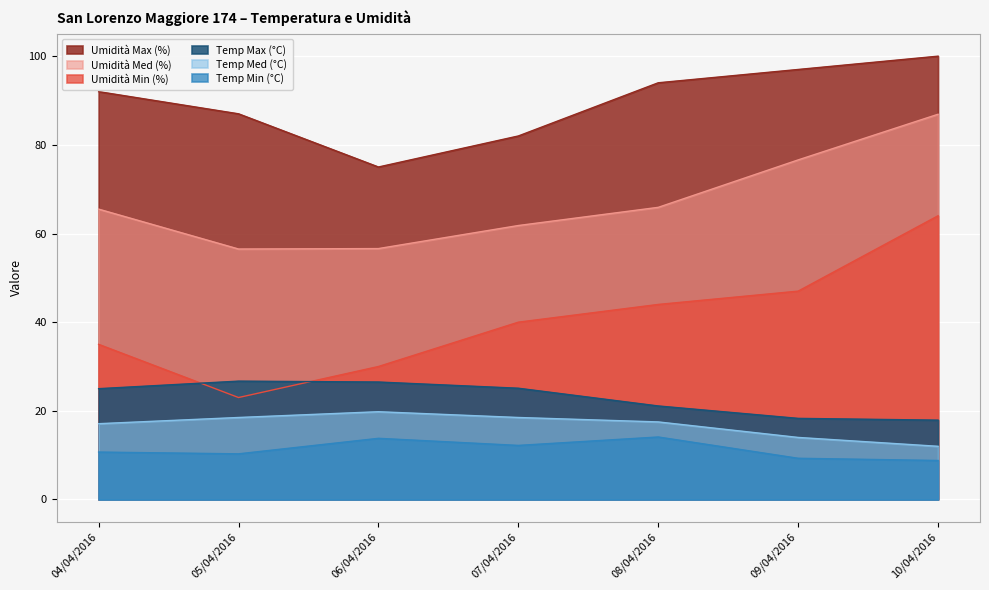

Is the value of Temp Med (°C) at 04/04/2016 greater than the value of Umidità Min (%) at 09/04/2016?

No